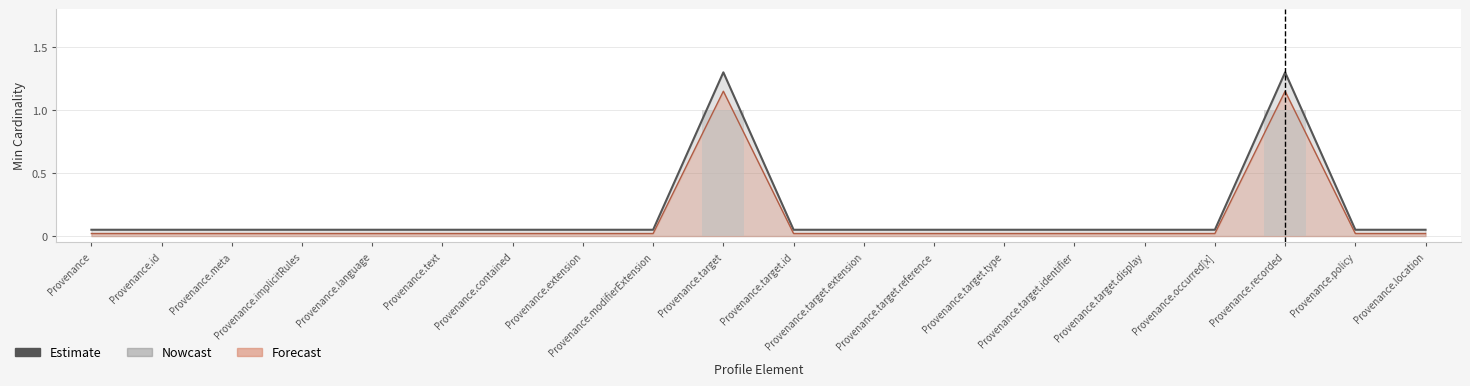

What is the average value?

0.2